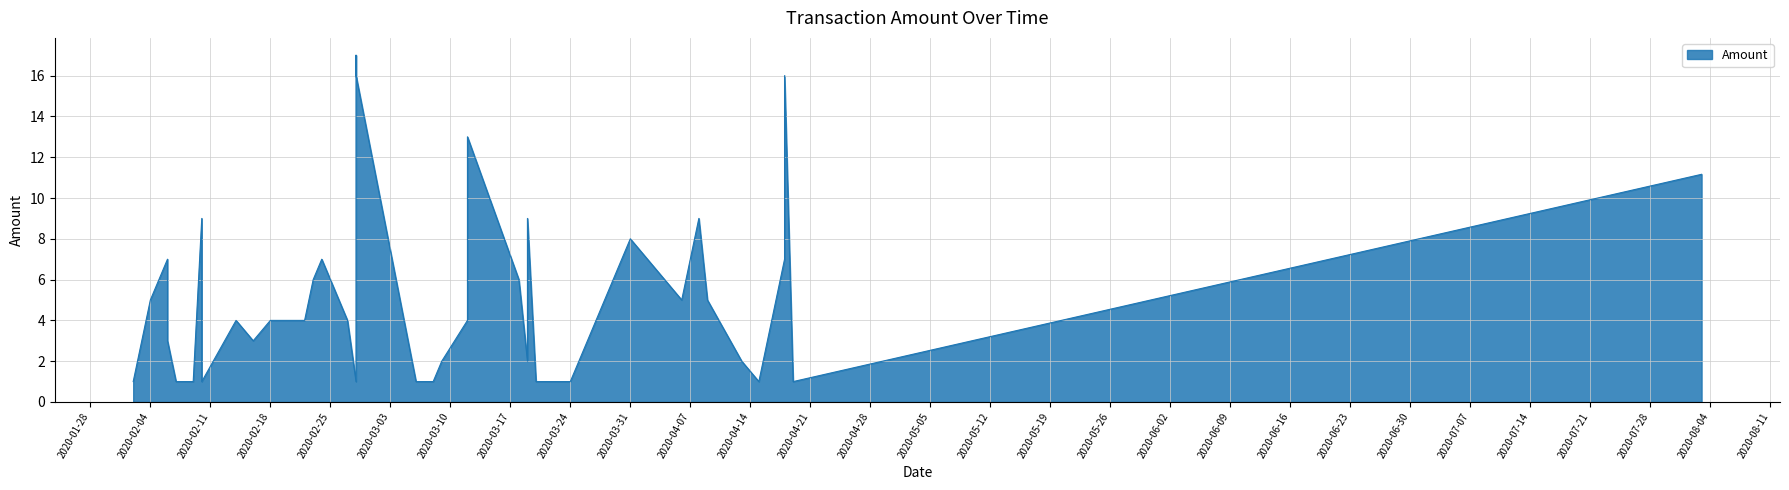

Which has a higher value, 16 or 26?

26